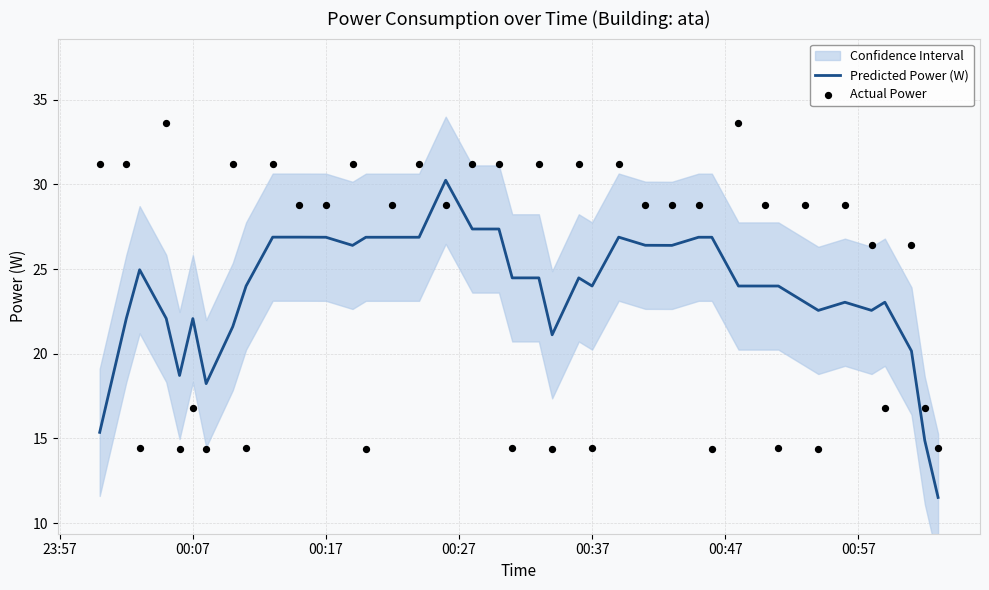

Which series contains the lowest Y value?

Predicted Power (W)